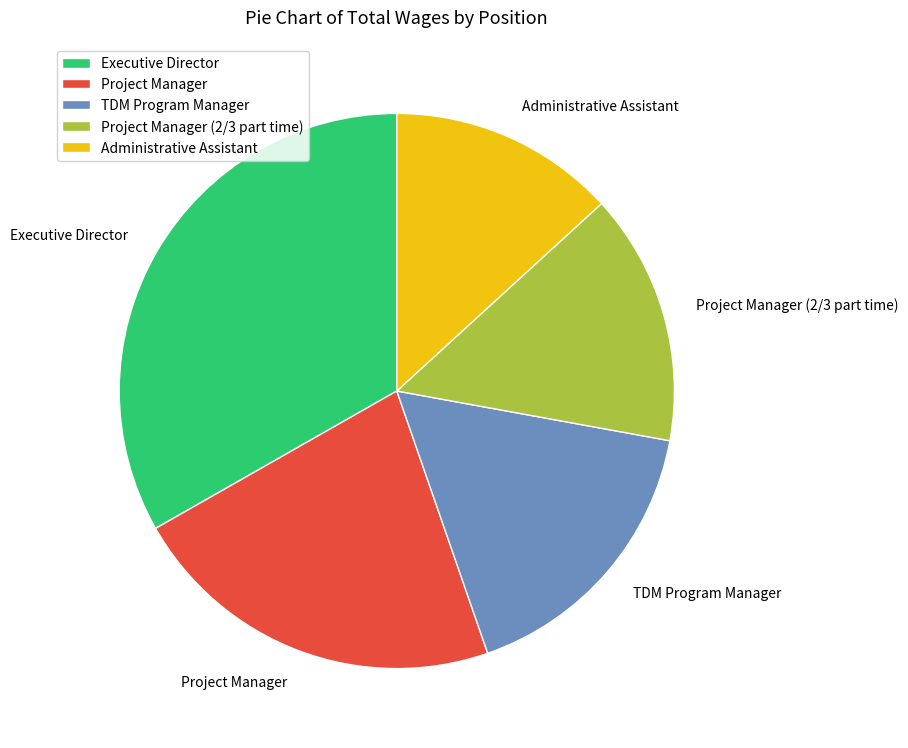

Rank the categories by value from highest to lowest.

Executive Director, Project Manager, TDM Program Manager, Project Manager (2/3 part time), Administrative Assistant